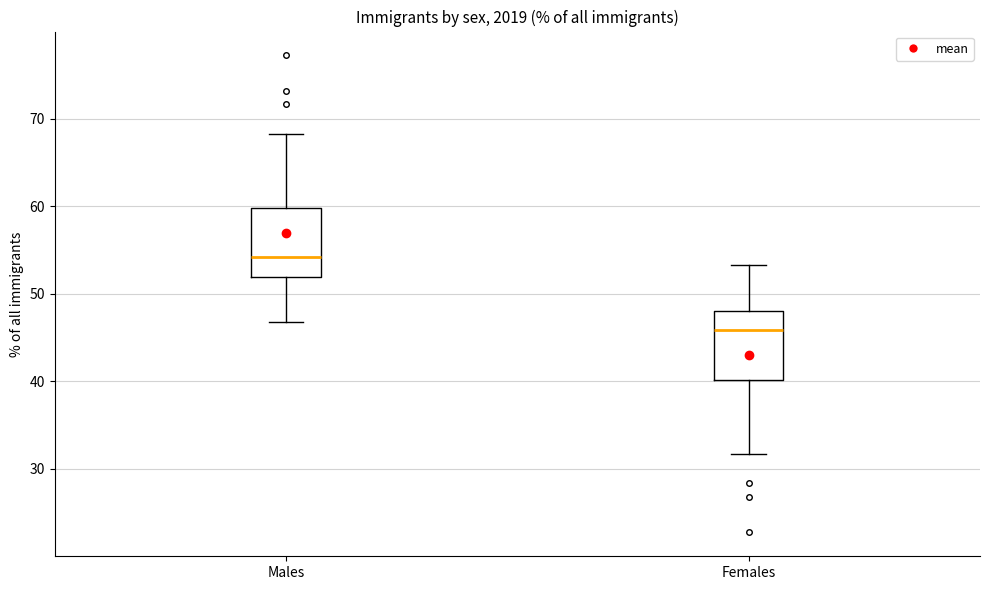

Reading left to right, transcribe this box plot: for each box, give where its median line is, the range the box spans, and where its two whiskers end, as read against the y-axis. The values are not printed on the chart, so give them approximately, as read against the axis.

Males: median 54, box 52 to 60, whiskers 47 to 68
Females: median 46, box 40 to 48, whiskers 32 to 53